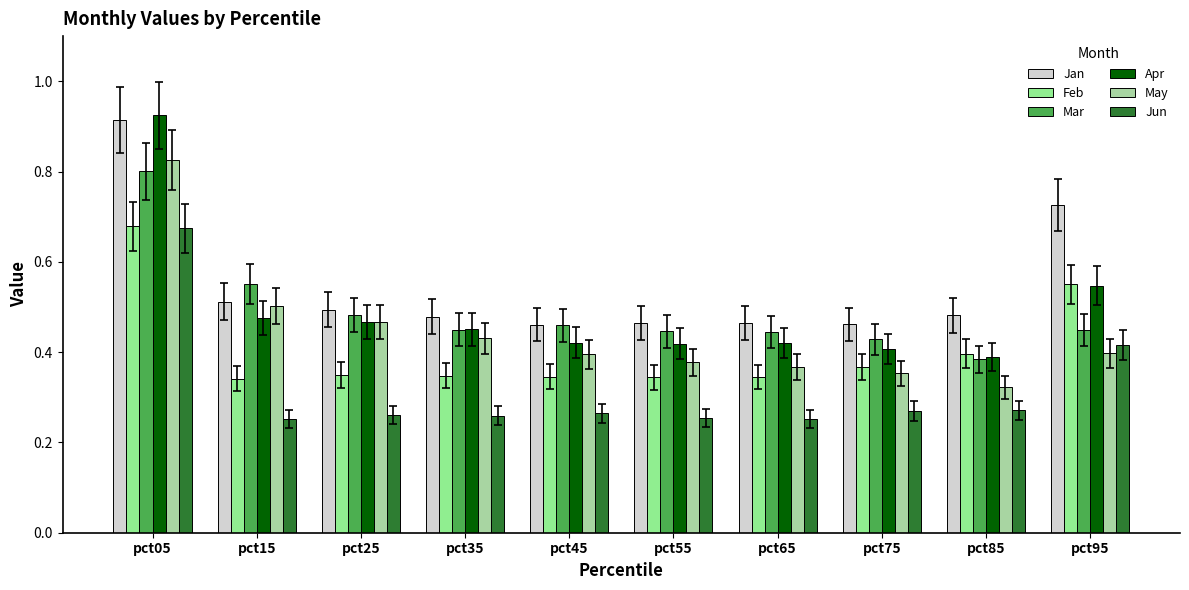

True or false: May has a value of 0.2 at pct45.

False